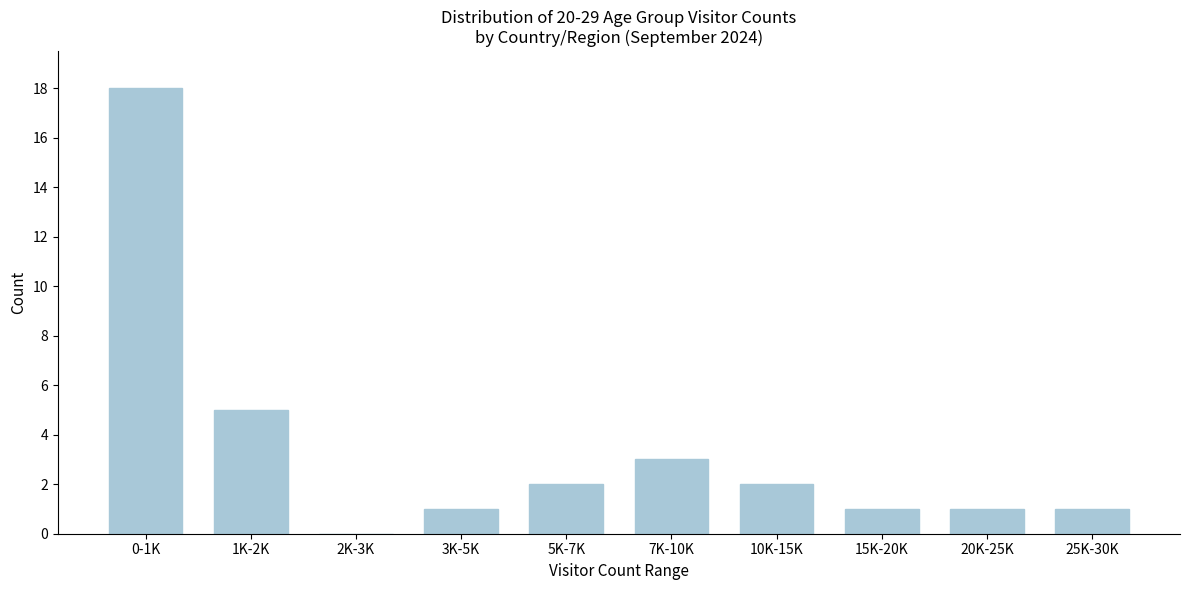

Reading left to right, transcribe all the data shown in this chart.

0-1K=18	1K-2K=5	2K-3K=0	3K-5K=1	5K-7K=2	7K-10K=3	10K-15K=2	15K-20K=1	20K-25K=1	25K-30K=1